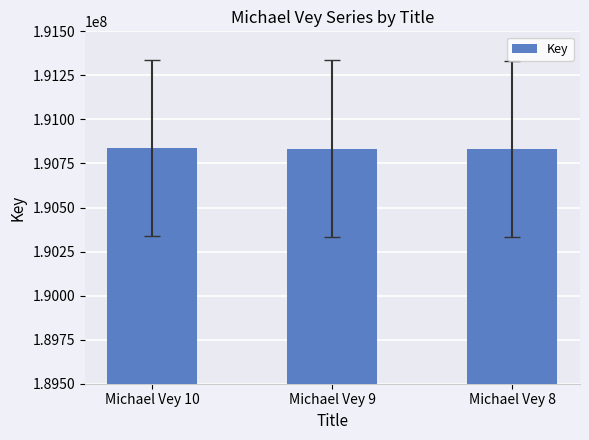

How many values are between 190833512 and 190835792?

3